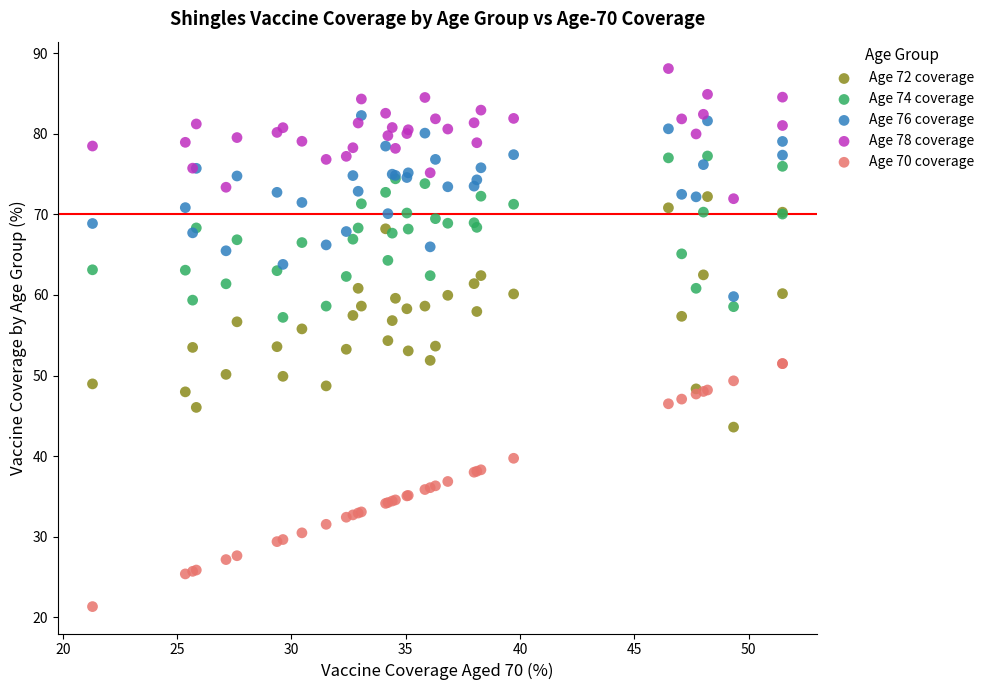

What are all the series names shown in the legend?

Age 72 coverage, Age 74 coverage, Age 76 coverage, Age 78 coverage, Age 70 coverage